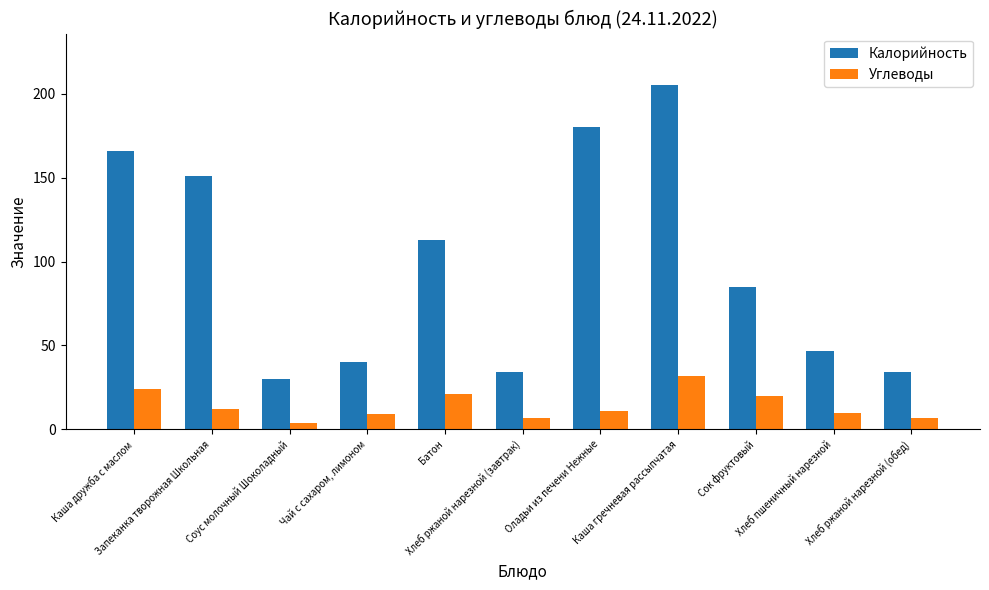

Reading left to right, list all the values displayed in this chart.

Калорийность: Каша дружба с маслом=166	Запеканка творожная Школьная=151	Соус молочный Шоколадный=30	Чай с сахаром, лимоном=40	Батон=113	Хлеб ржаной нарезной (завтрак)=34	Оладьи из печени Нежные=180	Каша гречневая рассыпчатая=205	Сок фруктовый=85	Хлеб пшеничный нарезной=47	Хлеб ржаной нарезной (обед)=34
Углеводы: Каша дружба с маслом=24	Запеканка творожная Школьная=12	Соус молочный Шоколадный=4	Чай с сахаром, лимоном=9	Батон=21	Хлеб ржаной нарезной (завтрак)=7	Оладьи из печени Нежные=11	Каша гречневая рассыпчатая=32	Сок фруктовый=20	Хлеб пшеничный нарезной=10	Хлеб ржаной нарезной (обед)=7